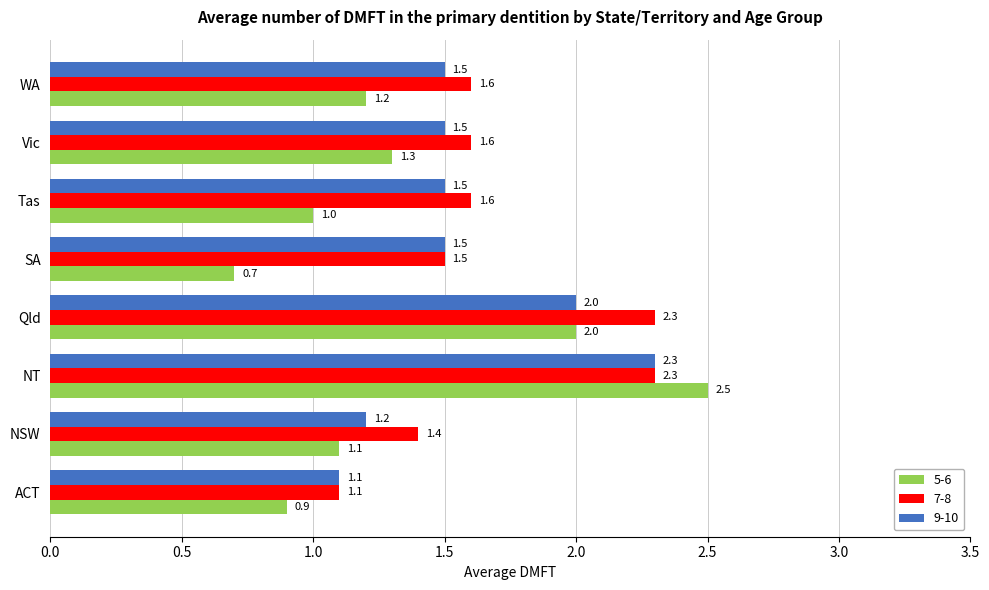

At which category is the sum across all series the highest?

NT